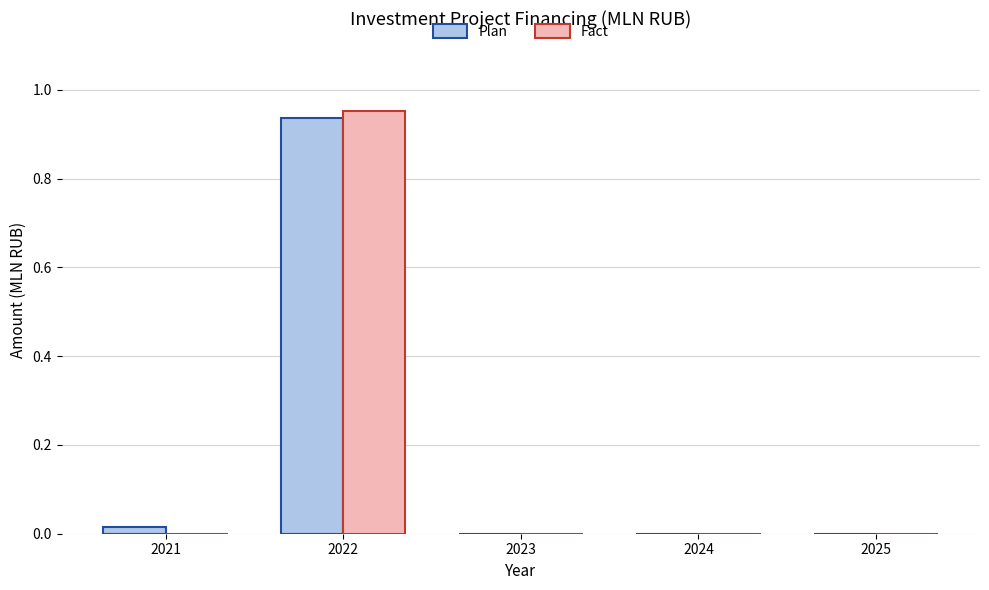

What are all the series names shown in the legend?

Plan, Fact